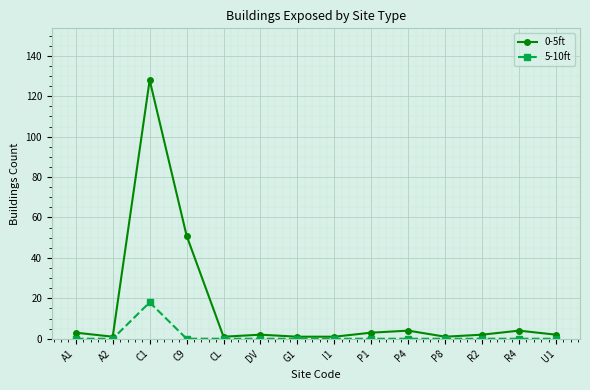

Reading right to left, what are all the values shown in this chart?

0-5ft: 2	4	2	1	4	3	1	1	2	1	51	128	1	3
5-10ft: 0	0	0	0	0	0	0	0	0	0	0	18	0	0